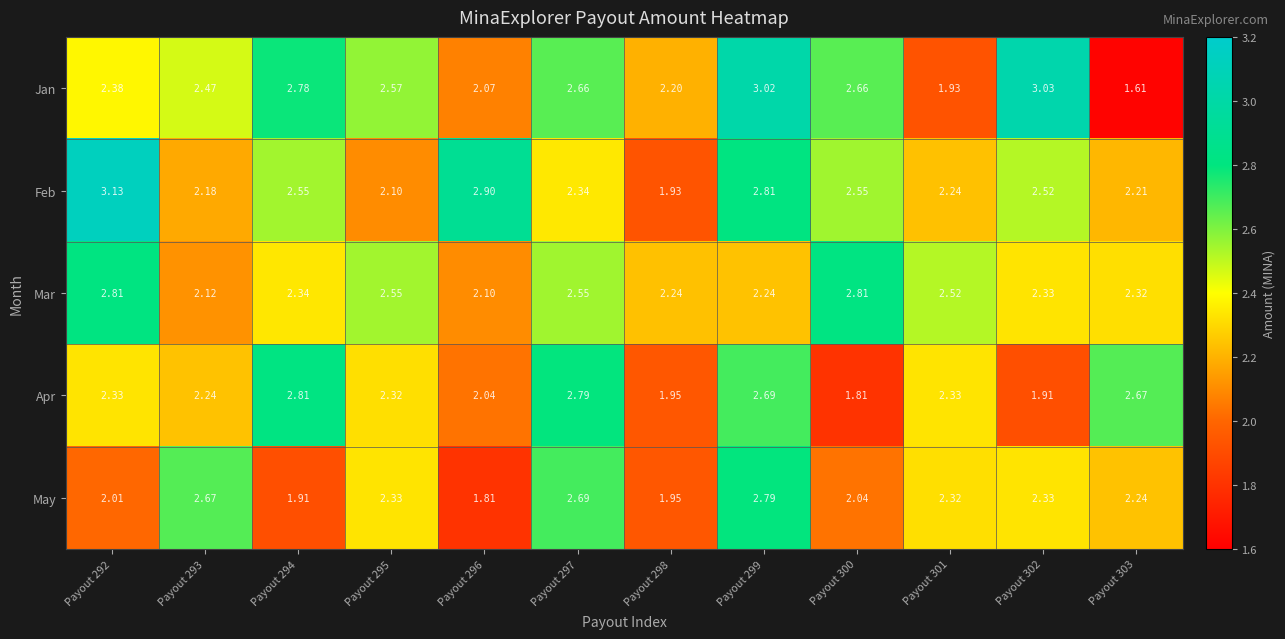

Which series has the largest total across all categories?

Feb